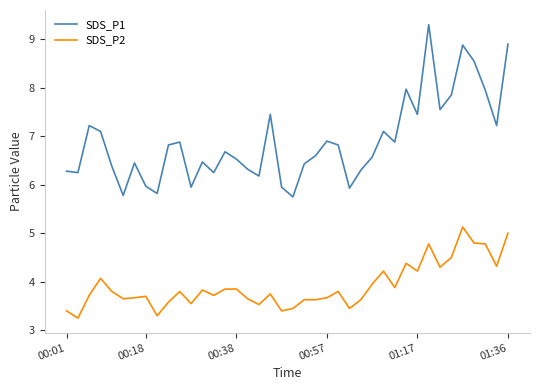

How many lines are shown in the chart?

2